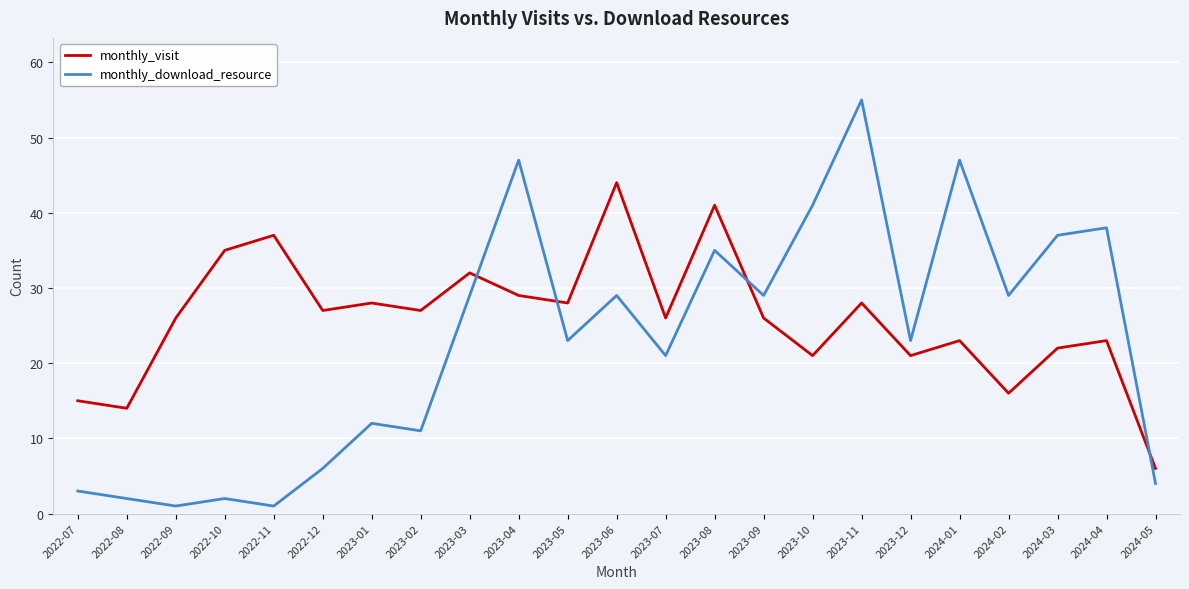

Does the chart have visible grid lines?

Yes